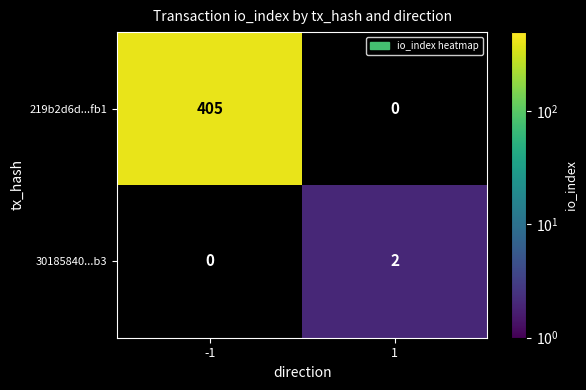

True or false: 30185840...b3 has a value of 1 at 1.

False